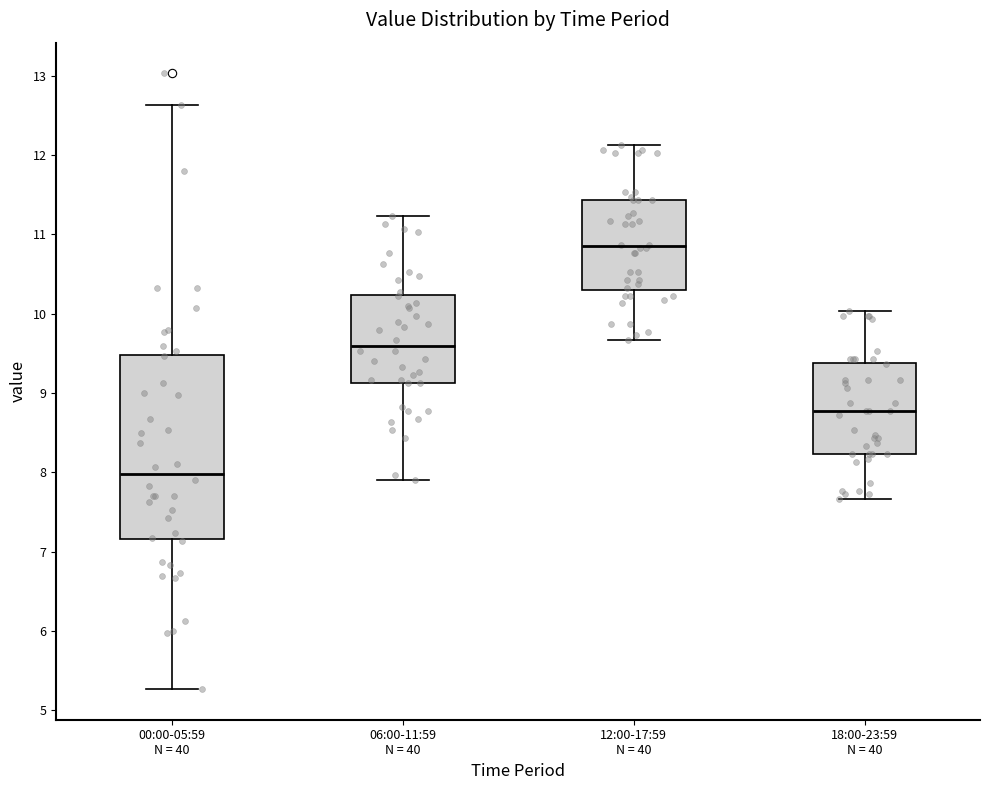

Comparing the boxes themselves (not the whiskers), which one is the tallest?

00:00-05:59 N = 40